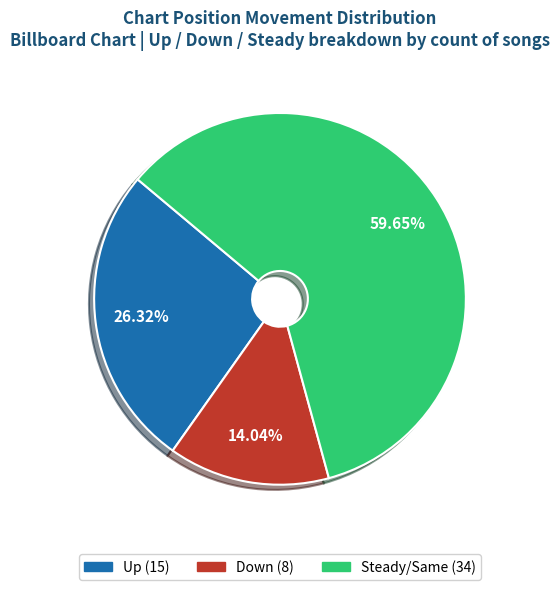

Does any single category account for the majority?

Yes